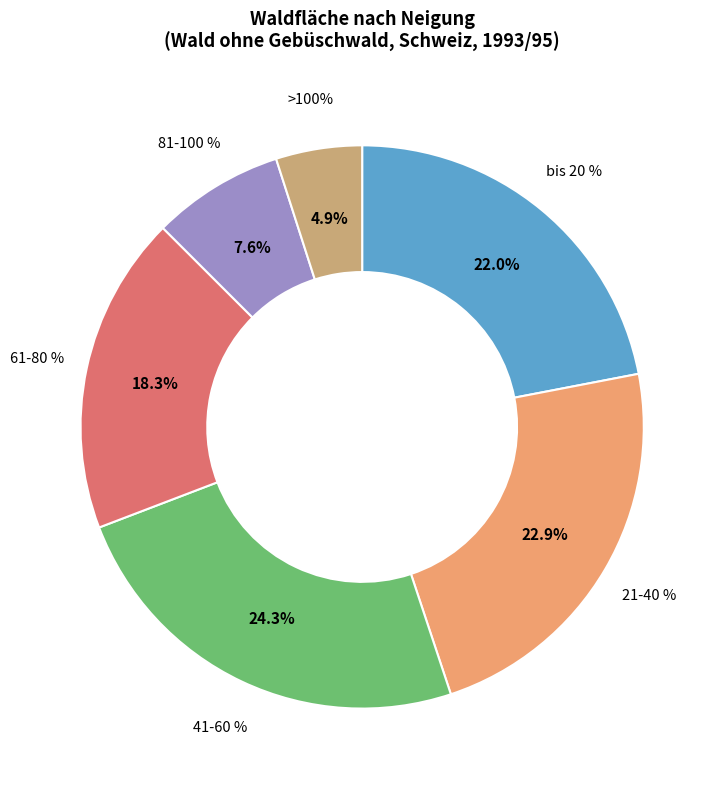

Is it true that 41-60 % is 33% of the pie?

False